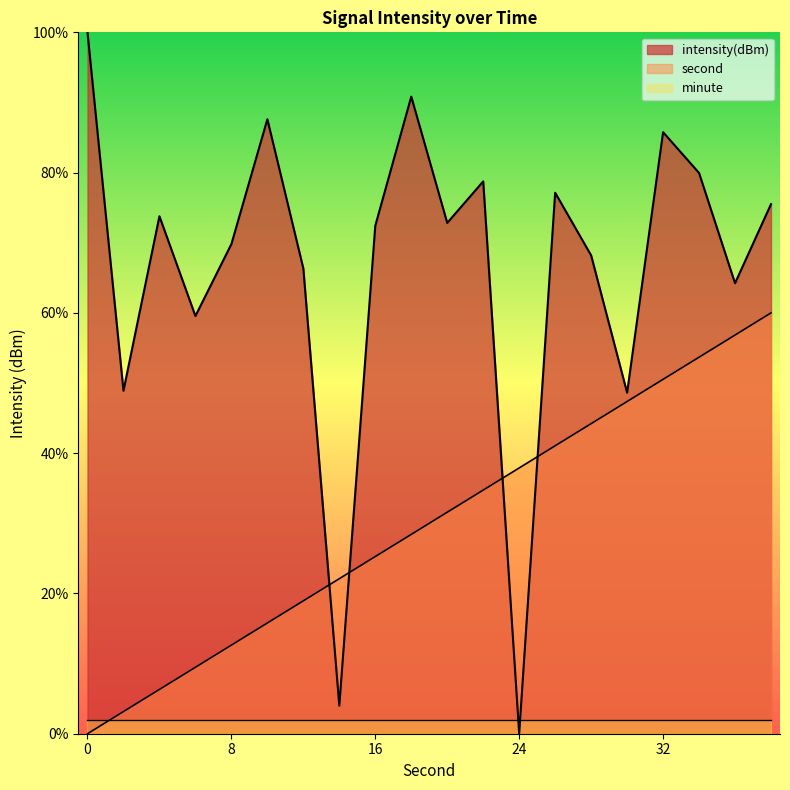

True or false: intensity has a value of 0.0 at 24.

True